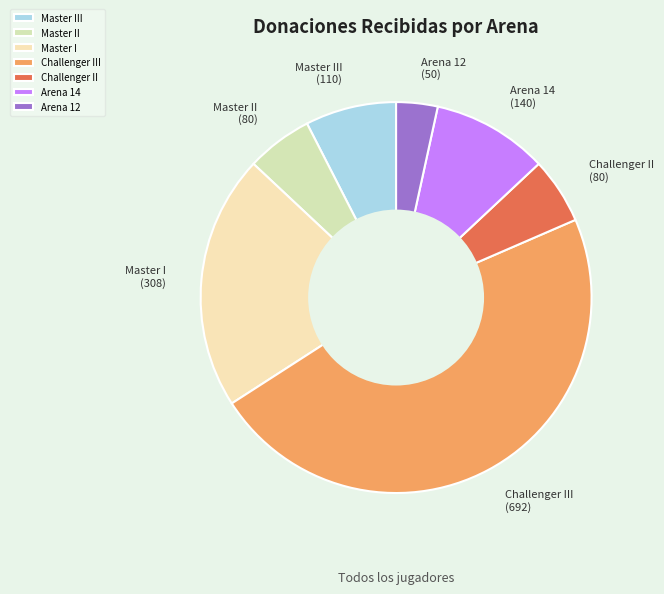

How many slices are in this pie chart?

7